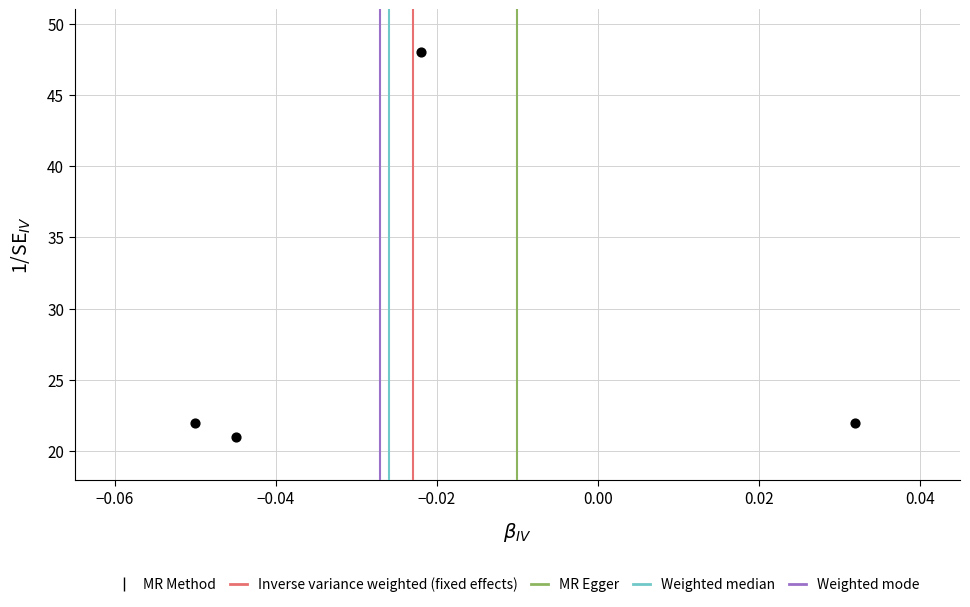

What is the average Y value?

28